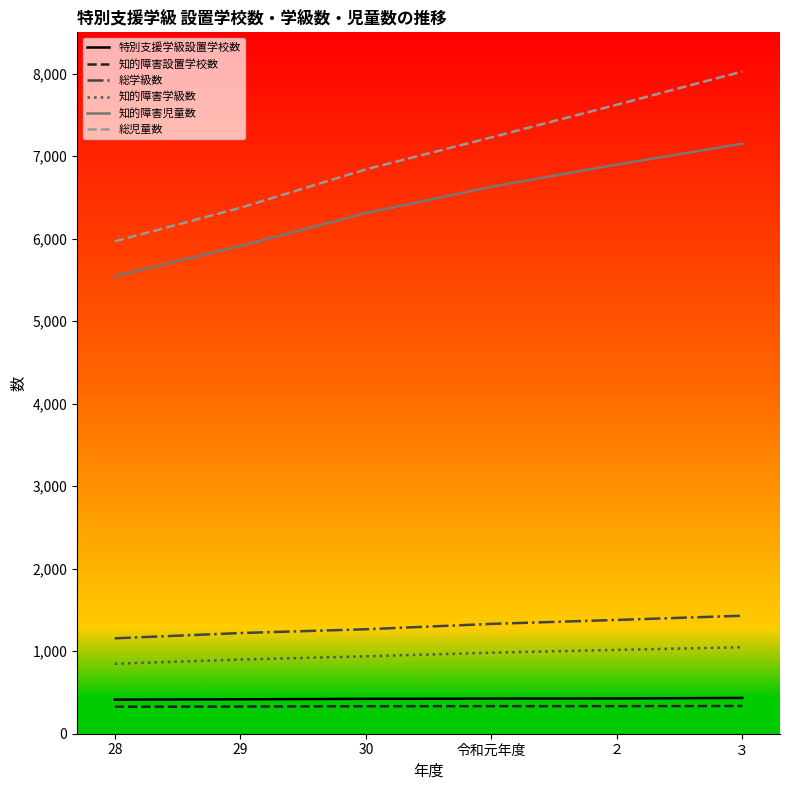

What value does the 特別支援学級設置学校数 series have at 令和元年度?

426